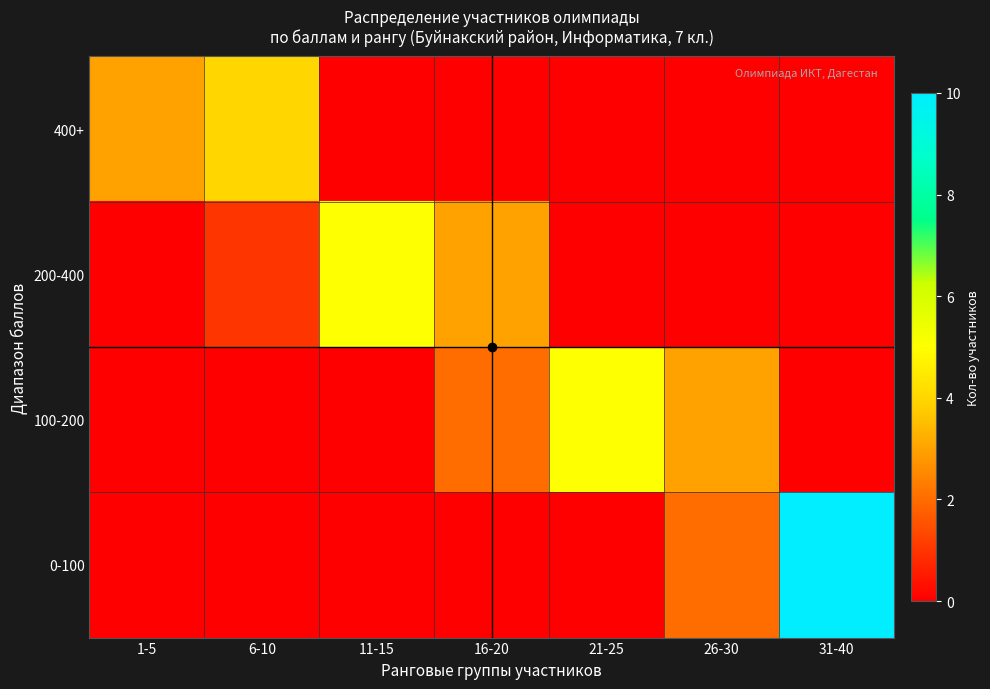

At how many categories does at least one series exceed 4?

3